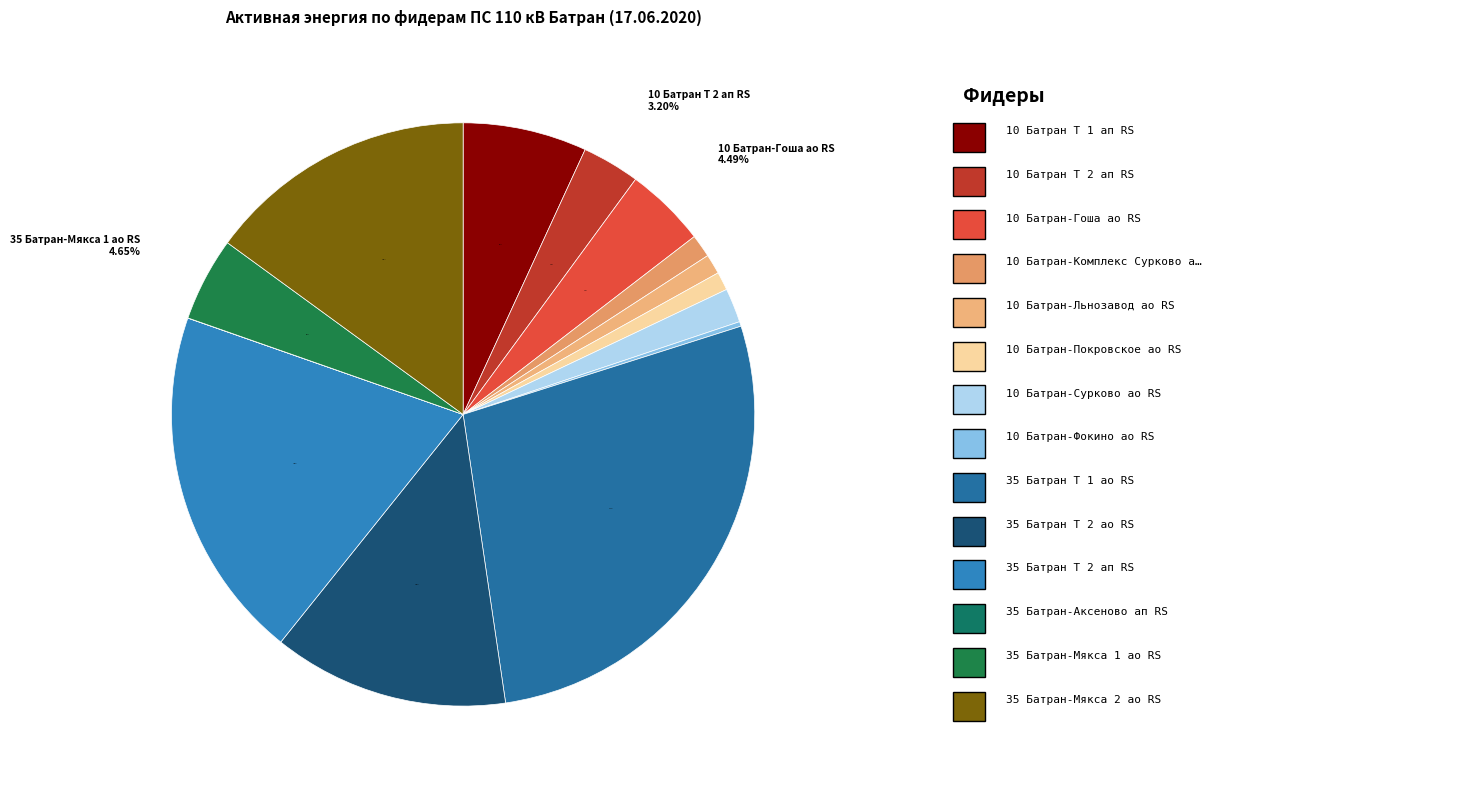

To the nearest percent, what is the difference between the 35 Батран-Мякса 2 ао RS and 10 Батран-Фокино ао RS slice percentages?

15%